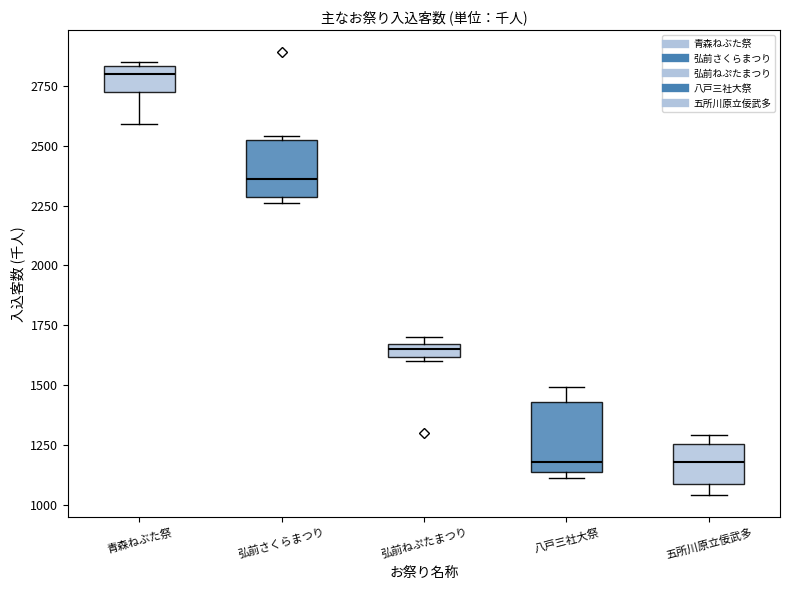

Where is the lower edge of the box for 八戸三社大祭 on the y-axis? The values are not printed on the chart, so give them approximately, as read against the axis.

1150